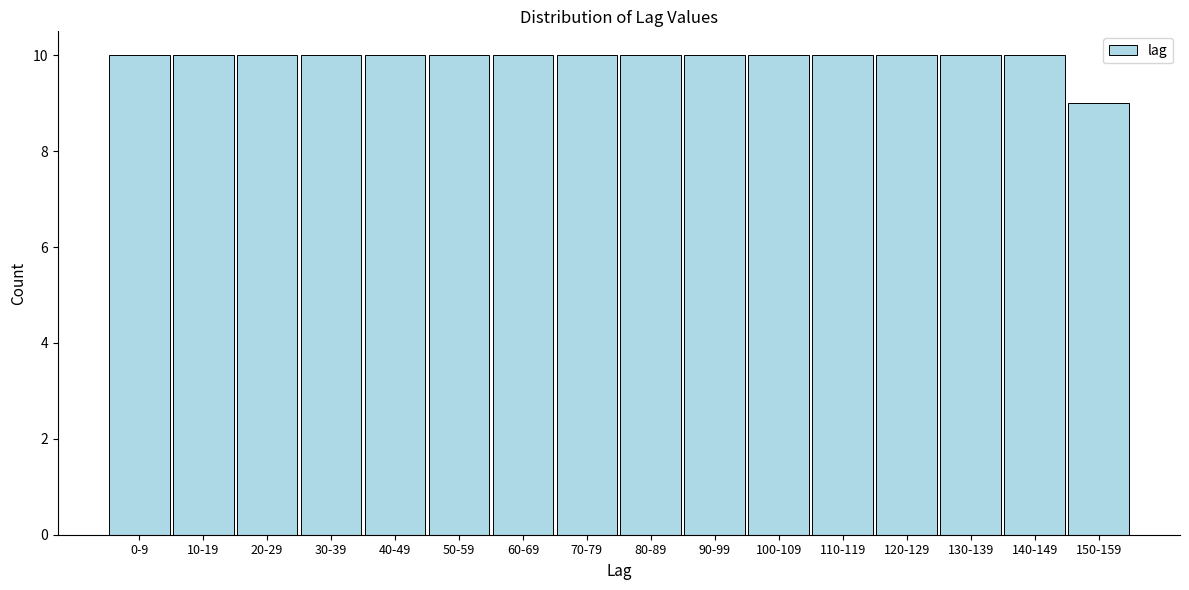

Reading left to right, what are all the values shown in this chart?

10	10	10	10	10	10	10	10	10	10	10	10	10	10	10	9